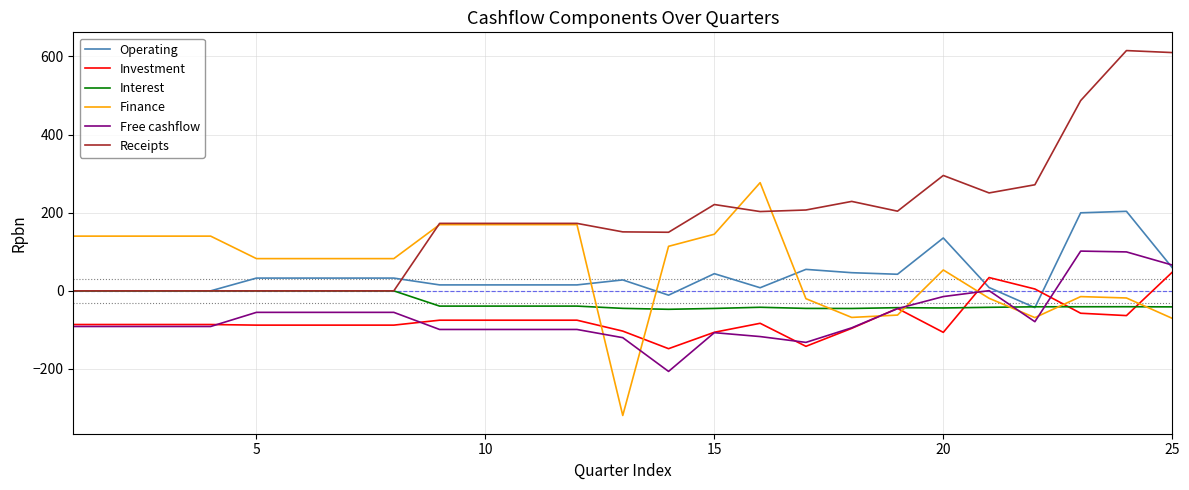

Does the chart have visible grid lines?

Yes